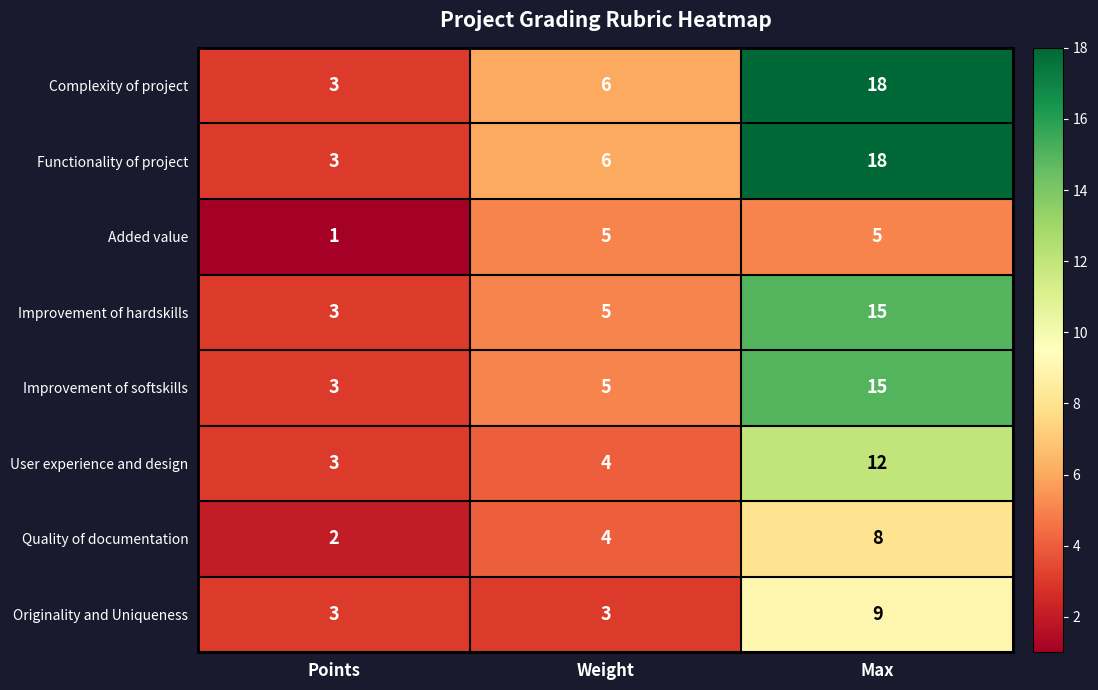

Which category has the lowest value in the Functionality of project series?

Points